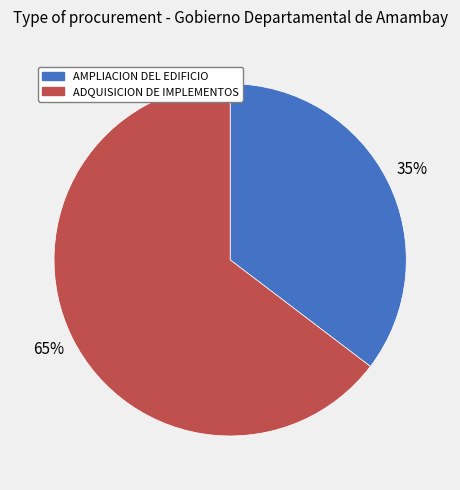

To the nearest percent, what is the average slice percentage?

50%